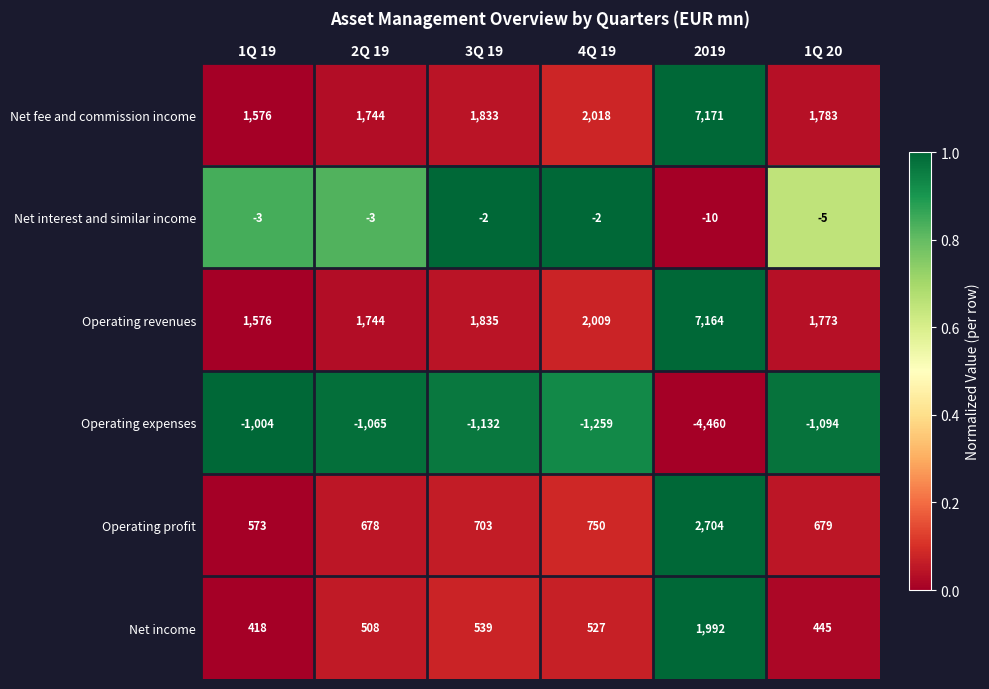

Is it true that Operating revenues equals 988 at 2Q 19?

False